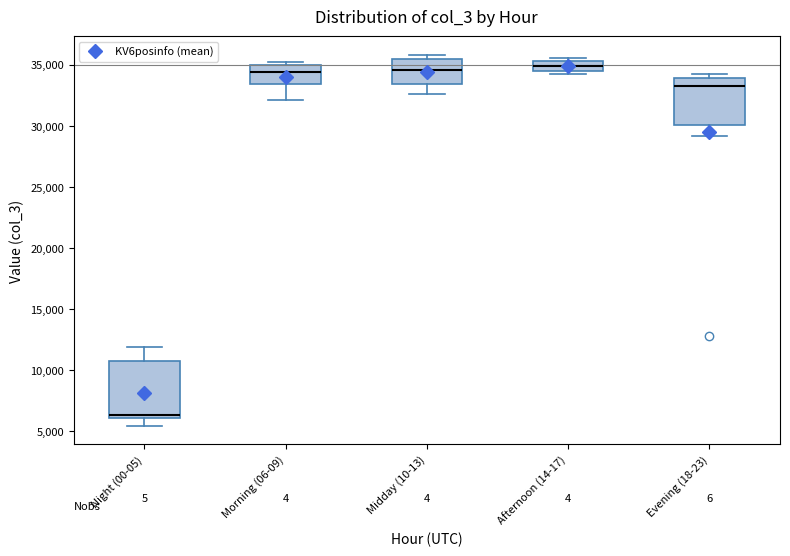

Reading left to right, read every box against the y-axis: the position of its median line, the range the box covers, and the ends of its whiskers. The values are not printed on the chart, so give them approximately, as read against the axis.

Night (00-05): median 6500, box 6000 to 10500, whiskers 5500 to 12000
Morning (06-09): median 34500, box 33500 to 35000, whiskers 32000 to 35000 (just above the box's upper edge)
Midday (10-13): median 34500, box 33500 to 35500, whiskers 32500 to 36000
Afternoon (14-17): median 35000, box 34500 to 35500, whiskers 34500 (just below the box's lower edge) to 35500 (just above the box's upper edge)
Evening (18-23): median 33500, box 30000 to 34000, whiskers 29000 to 34000 (just above the box's upper edge)